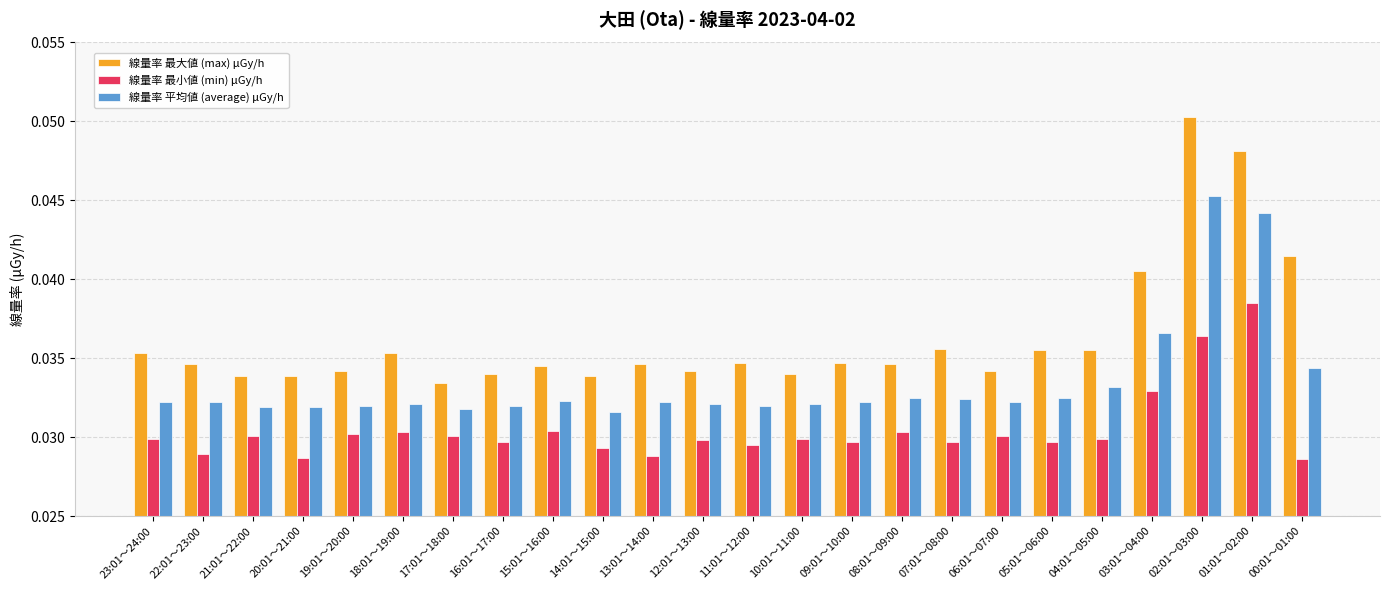

Count the 線量率 最大値 (max) μGy/h values in the range 0 to 1.

24